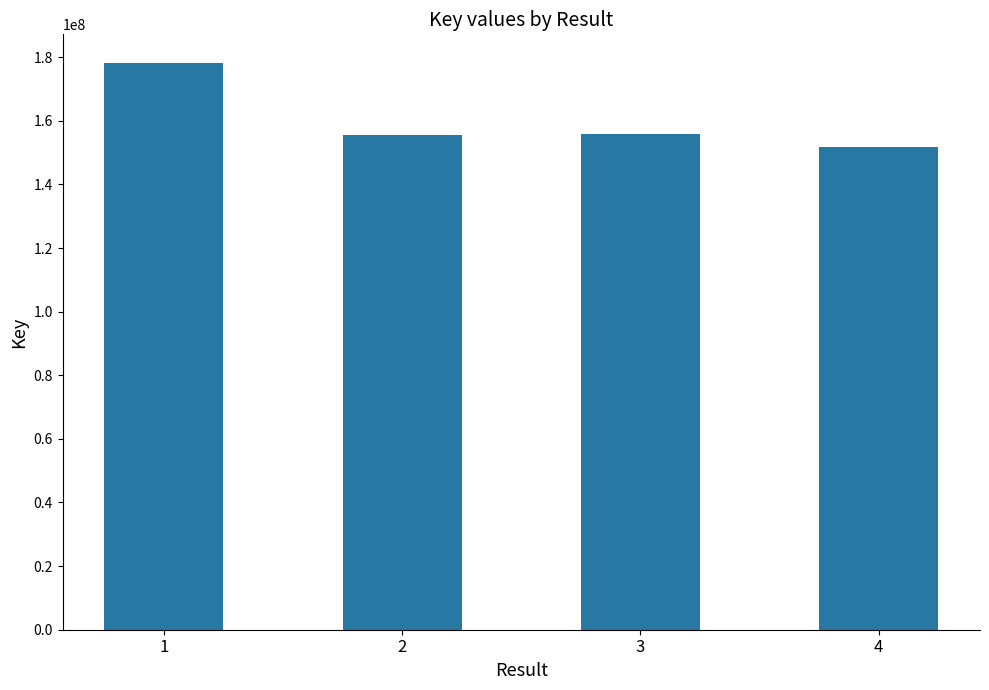

What value does the data have at 4, to the nearest 100?

151818100